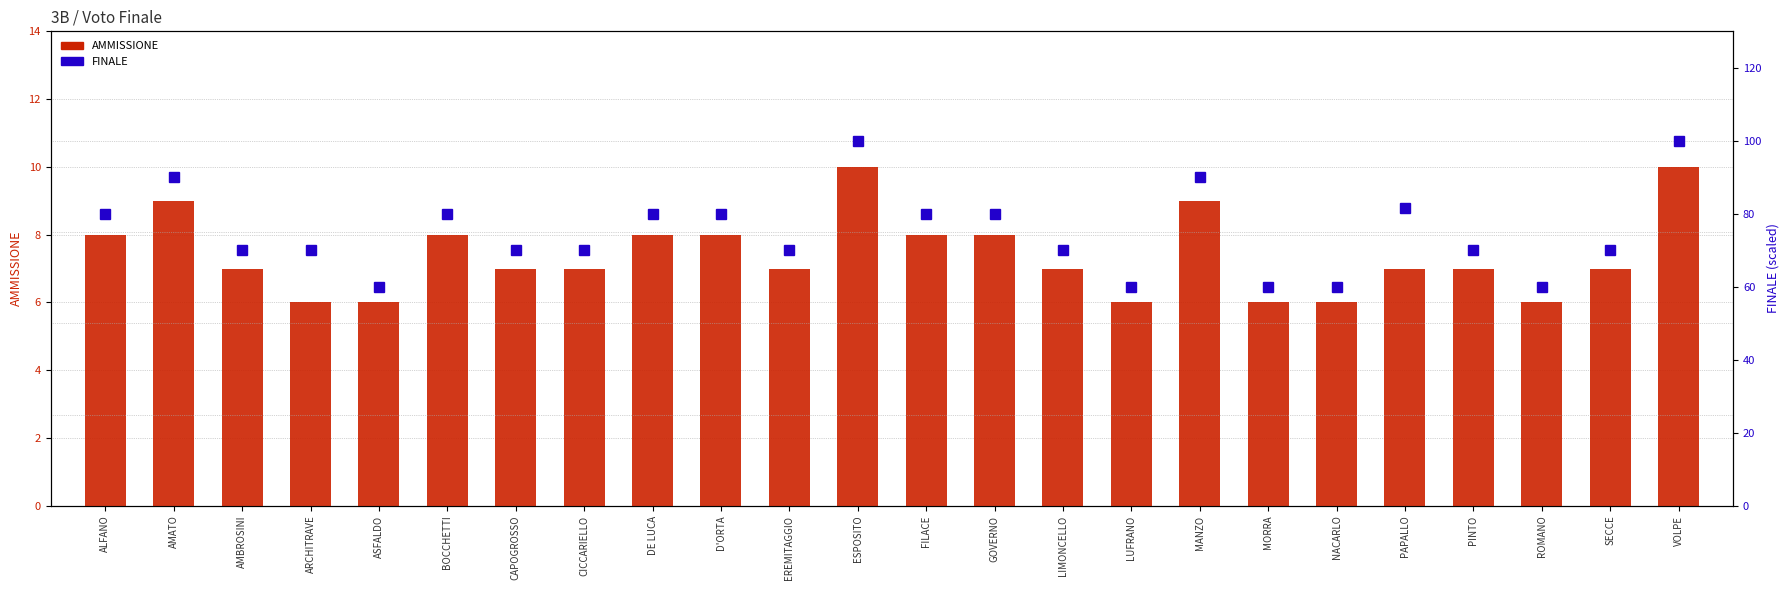

Is it true that AMMISSIONE equals 2.4 at BOCCHETTI?

False